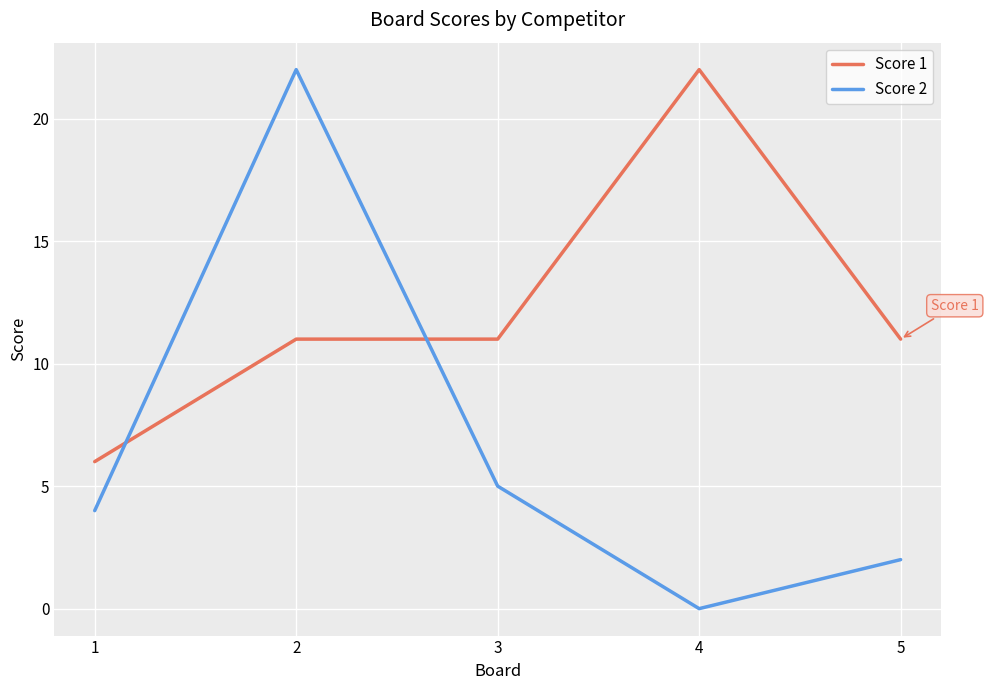

Is the value of Score 1 at 2 greater than the value of Score 2 at 3?

Yes